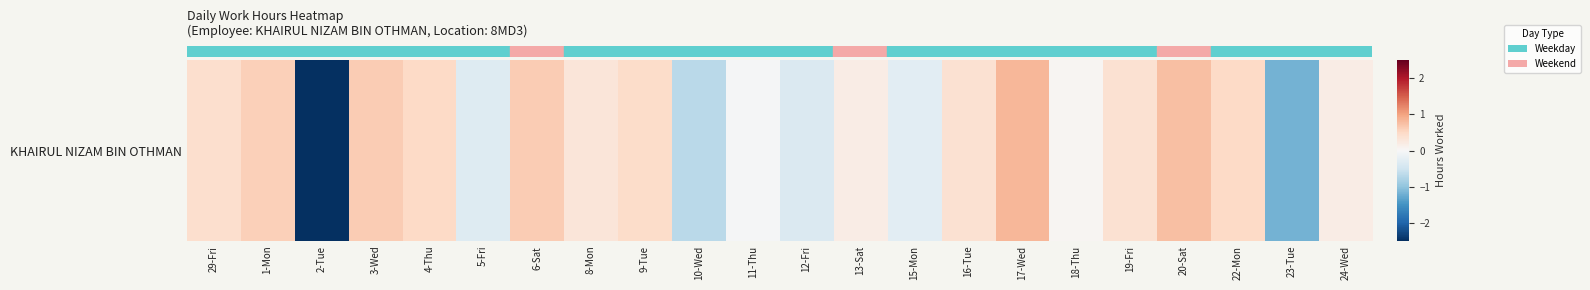

True or false: the data shows 0.7 at 19-Fri.

False